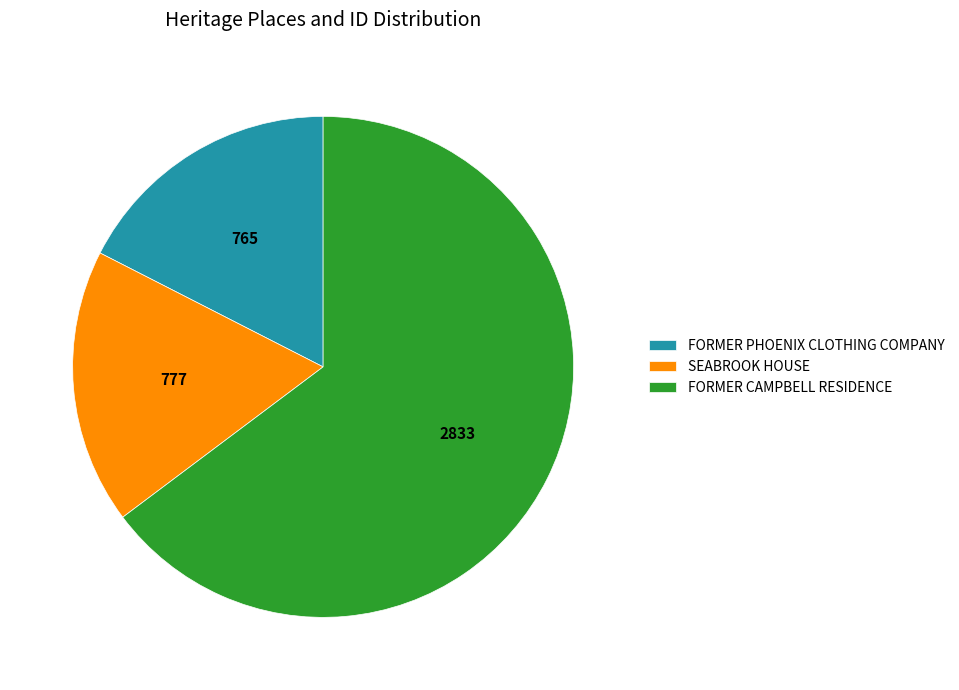

Between FORMER CAMPBELL RESIDENCE and SEABROOK HOUSE, which is larger?

FORMER CAMPBELL RESIDENCE